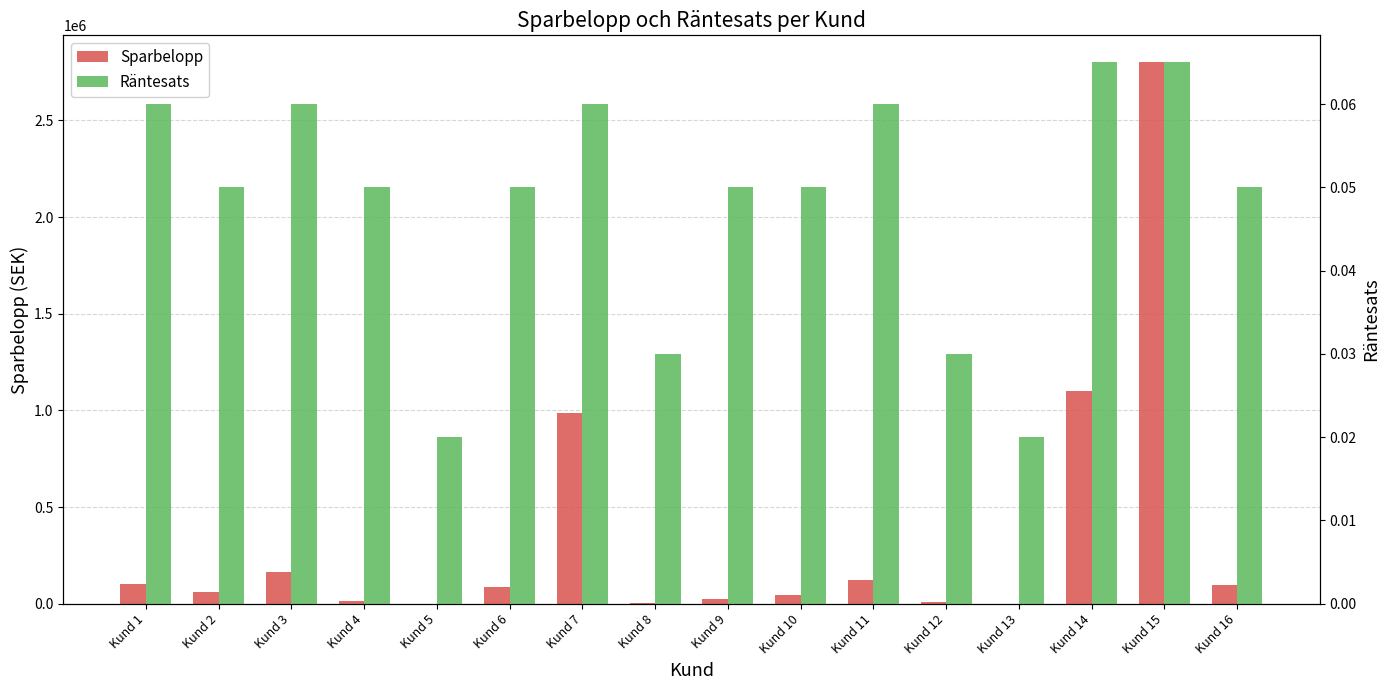

What is the maximum value shown in the chart?

2800000.0